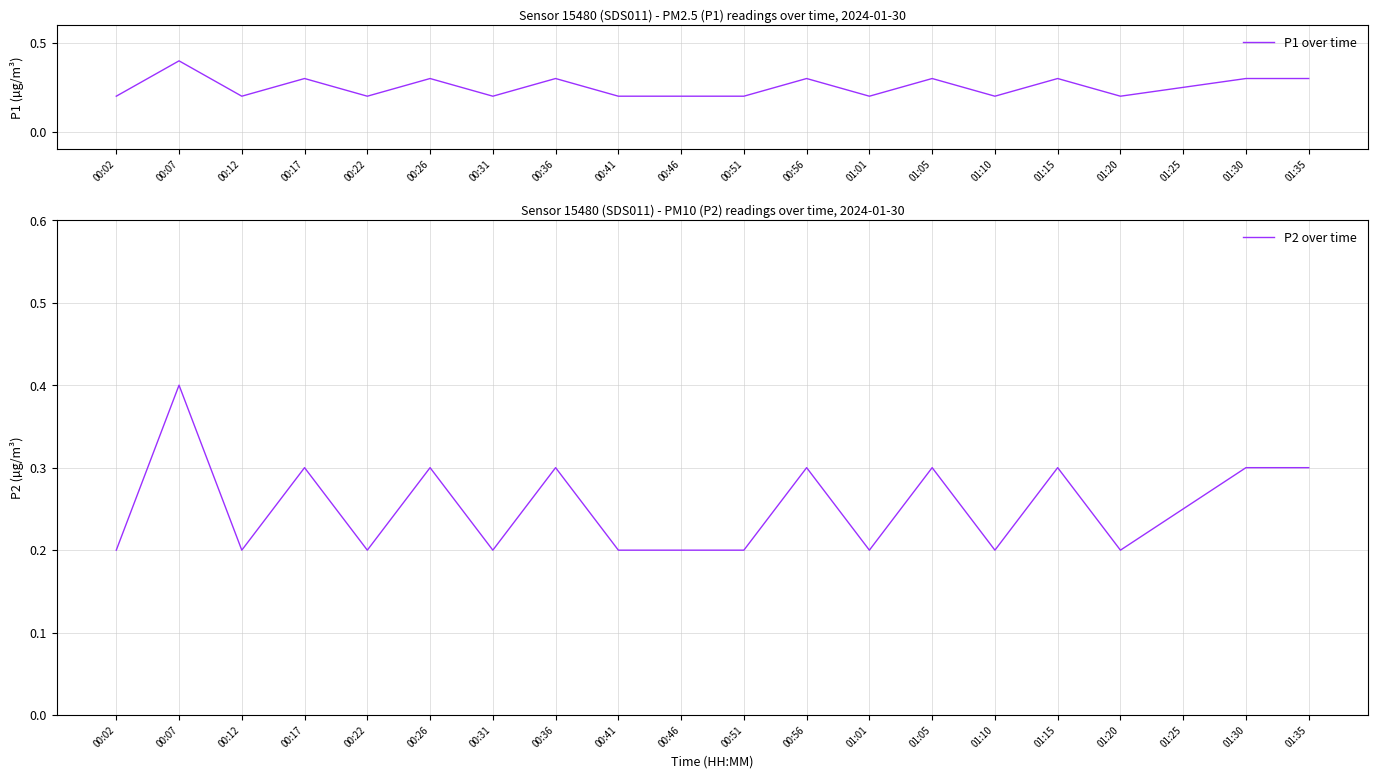

Reading left to right, what are all the values shown in this chart?

P1 over time: 0.2	0.4	0.2	0.3	0.2	0.3	0.2	0.3	0.2	0.2	0.2	0.3	0.2	0.3	0.2	0.3	0.2	0.2	0.3	0.3
P2 over time: 0.2	0.4	0.2	0.3	0.2	0.3	0.2	0.3	0.2	0.2	0.2	0.3	0.2	0.3	0.2	0.3	0.2	0.2	0.3	0.3